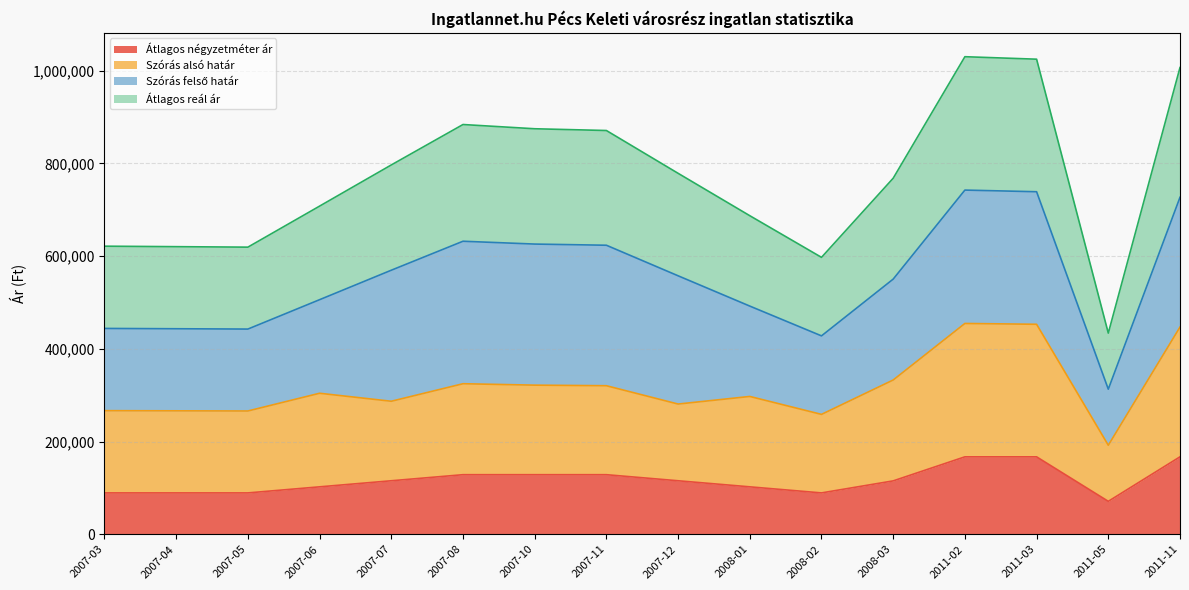

What is the difference between the maximum and second lowest values in the Átlagos négyzetméter ár series?

77820